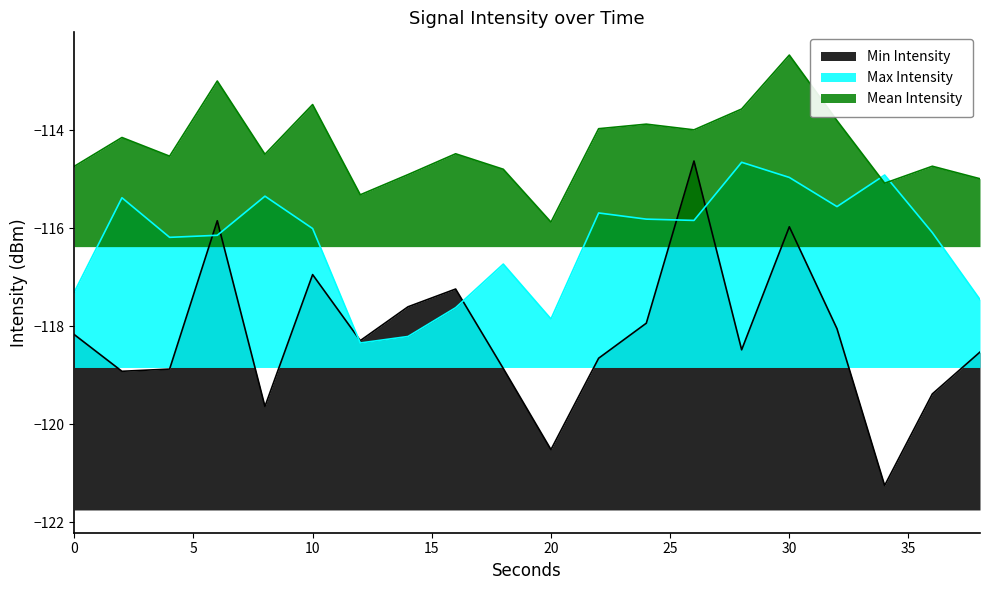

How many data points does each series have?

20